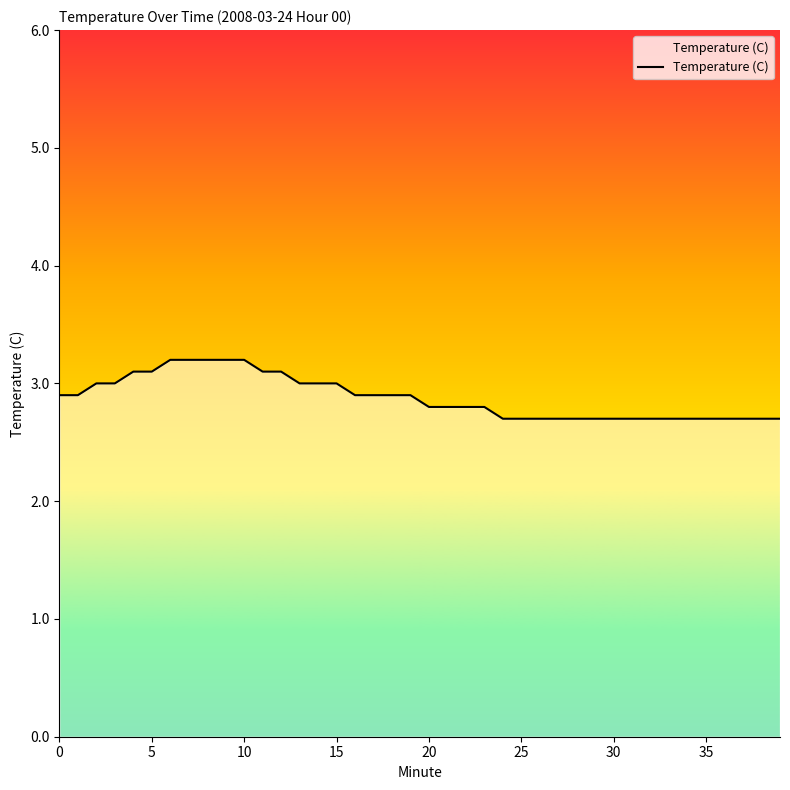

How many values are between 2 and 3?

31